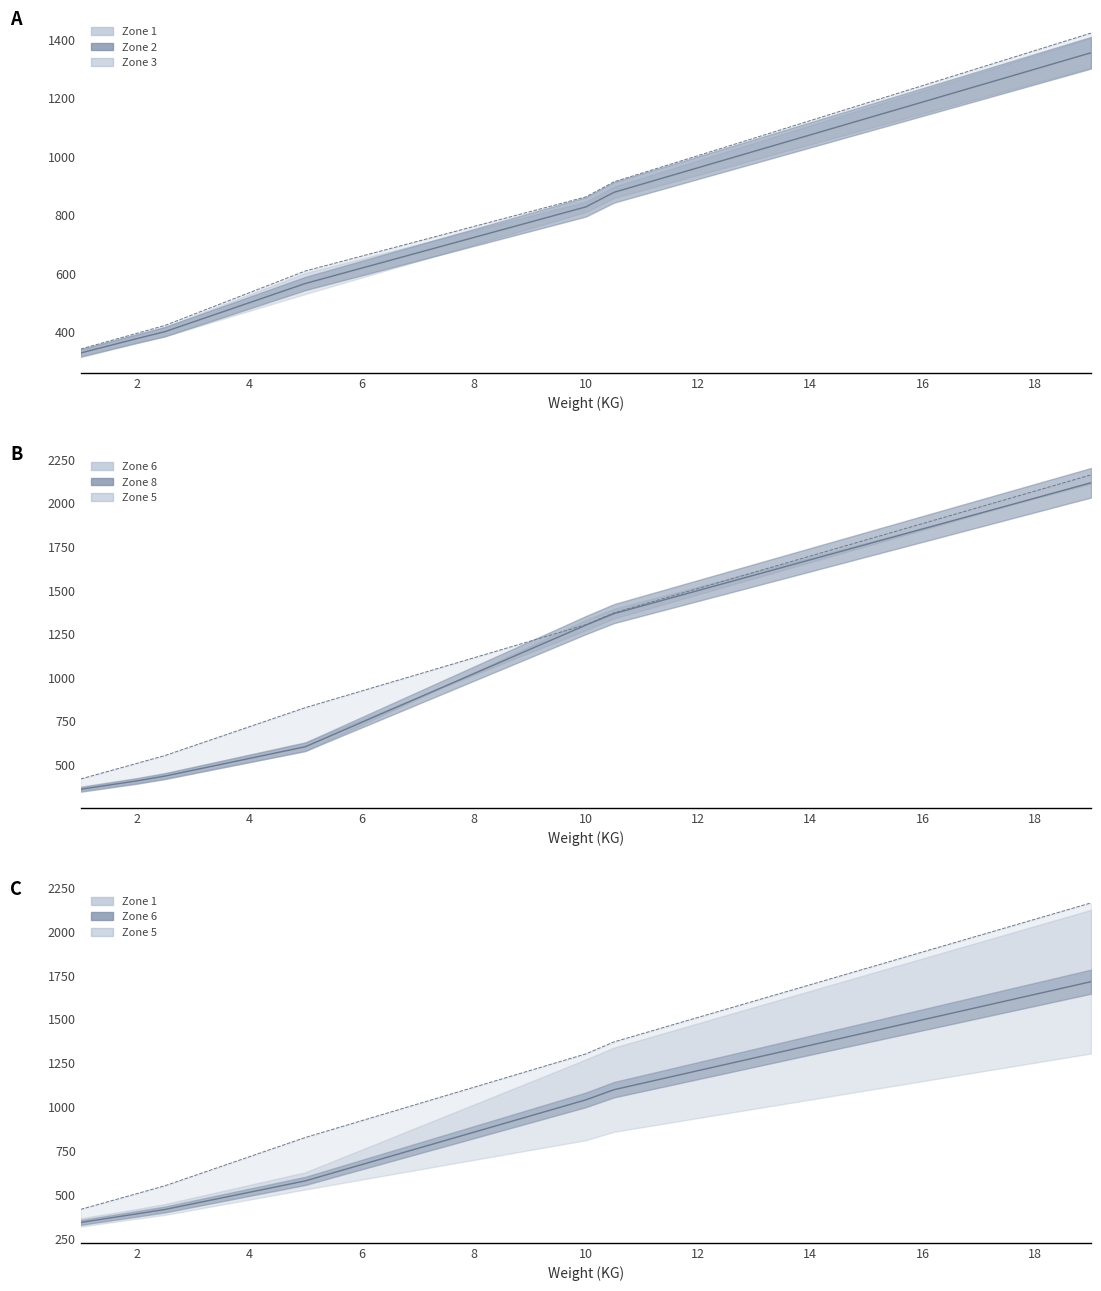

Does the chart display data point markers on the line(s)?

No